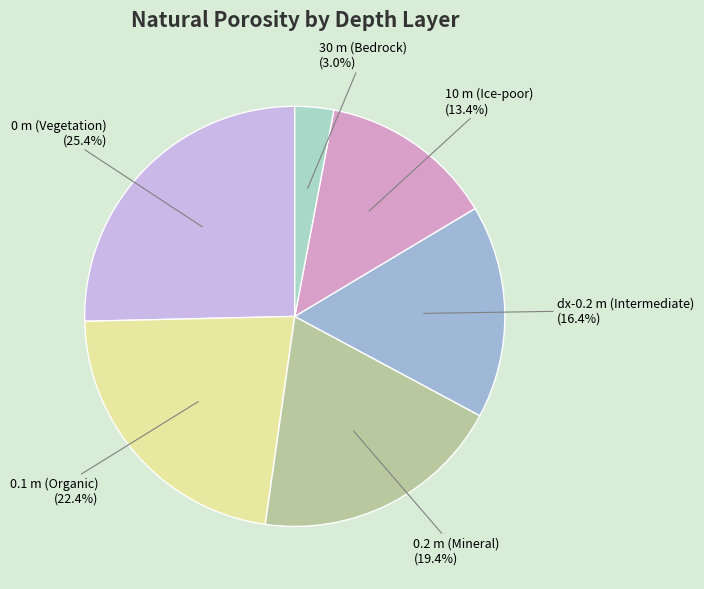

Count the number of slices in the pie.

6